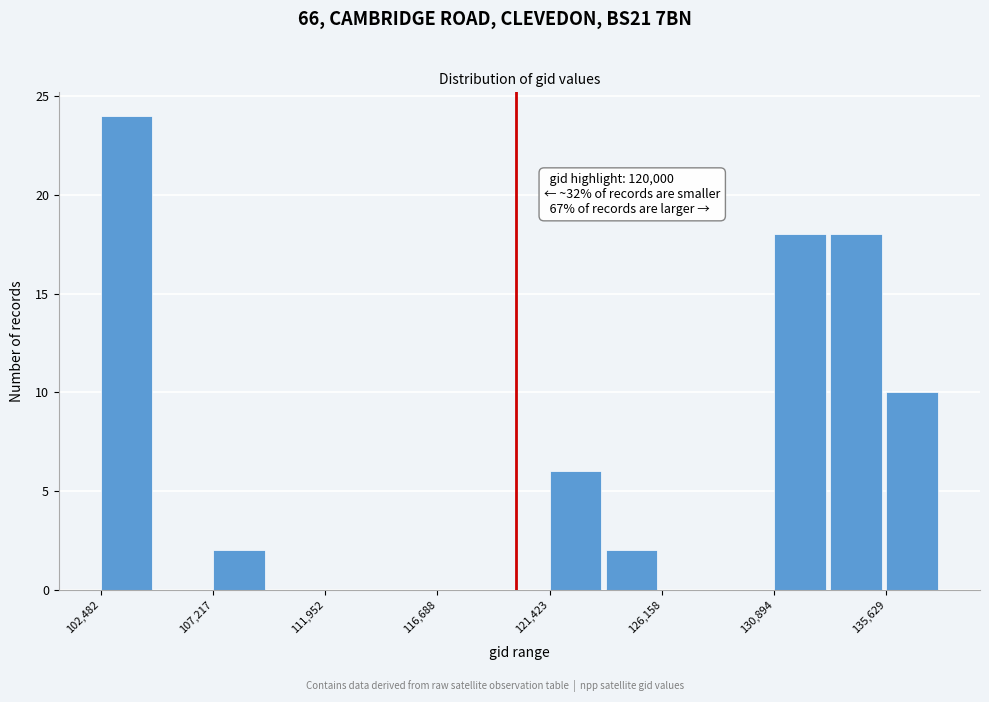

Which range on the x-axis has the tallest bar?

102500 to 105000